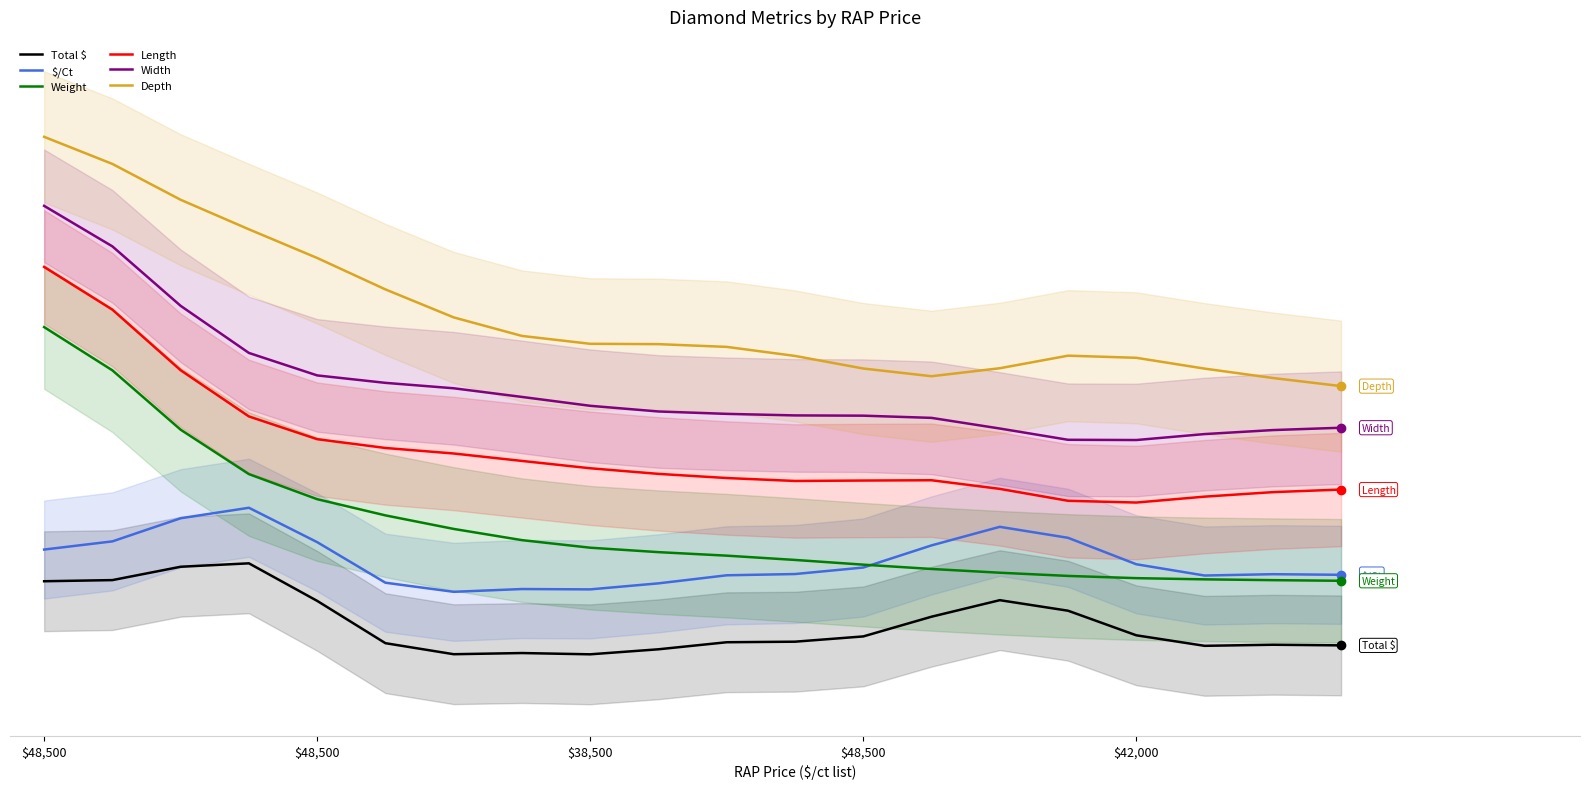

What is the difference between the $/Ct values at 13 and 11?

3.9